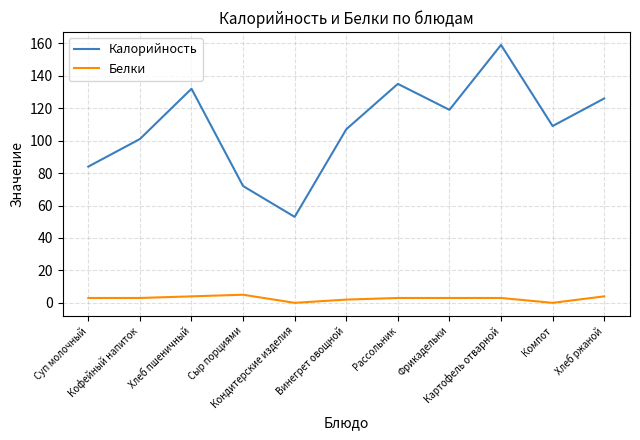

Read the Калорийность value at Компот, to the nearest 5.

110